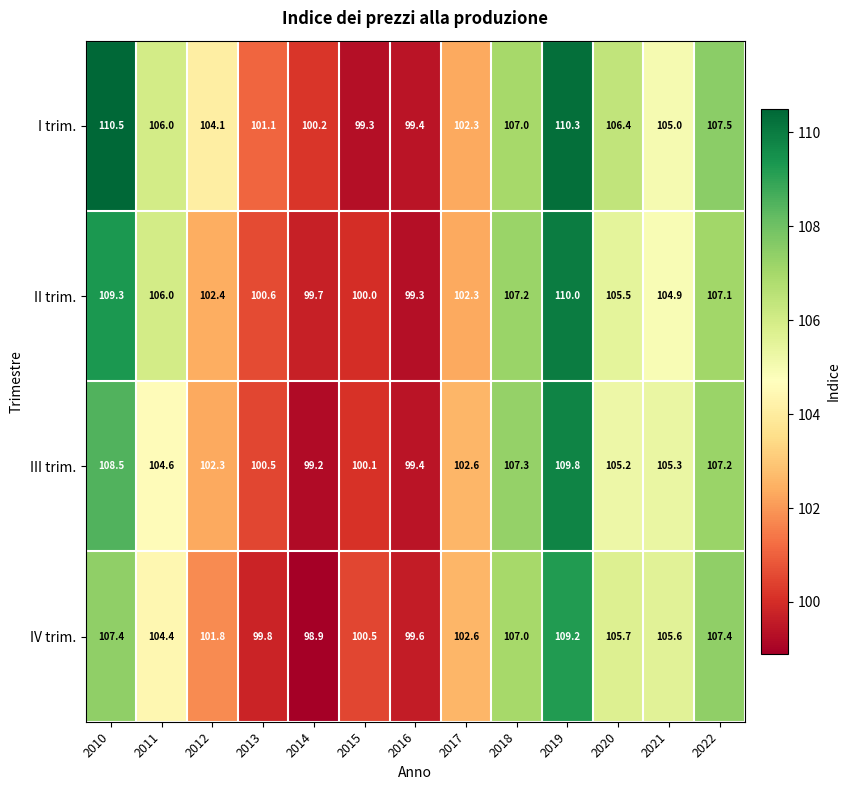

How many series are shown in this chart?

4